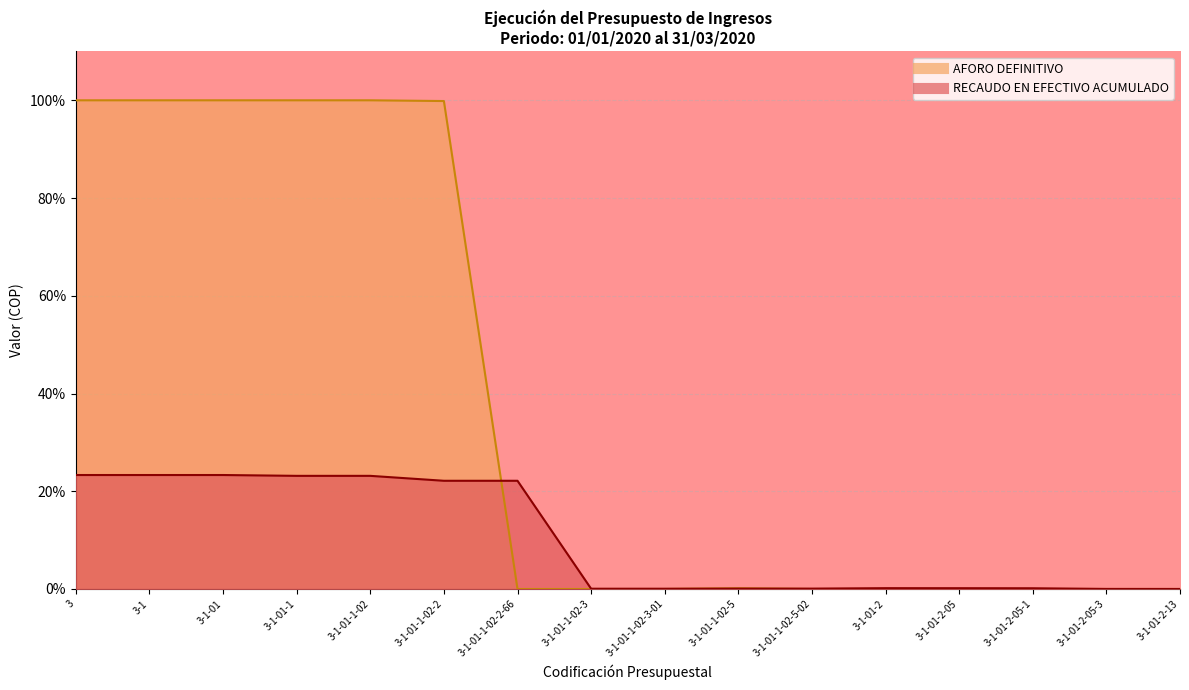

True or false: RECAUDO EN EFECTIVO ACUMULADO has more than 2 interior local peaks.

False